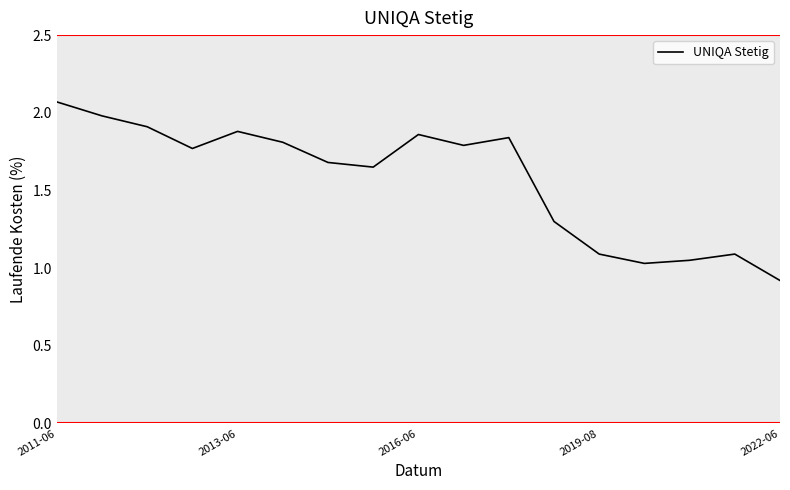

What is the minimum value shown in the chart?

0.9